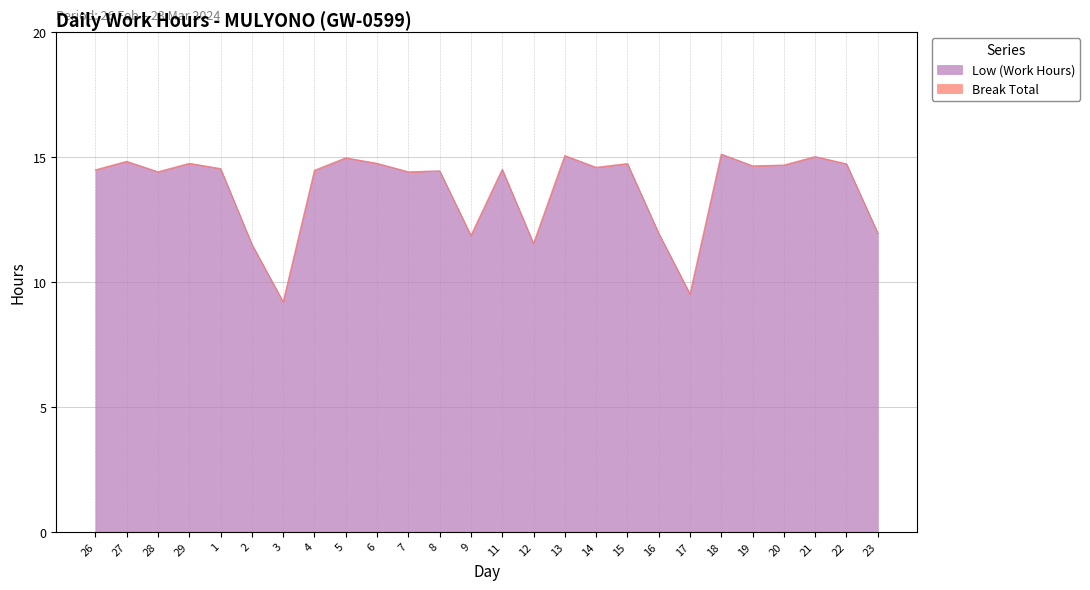

Which label corresponds to the smallest value in the chart?

3